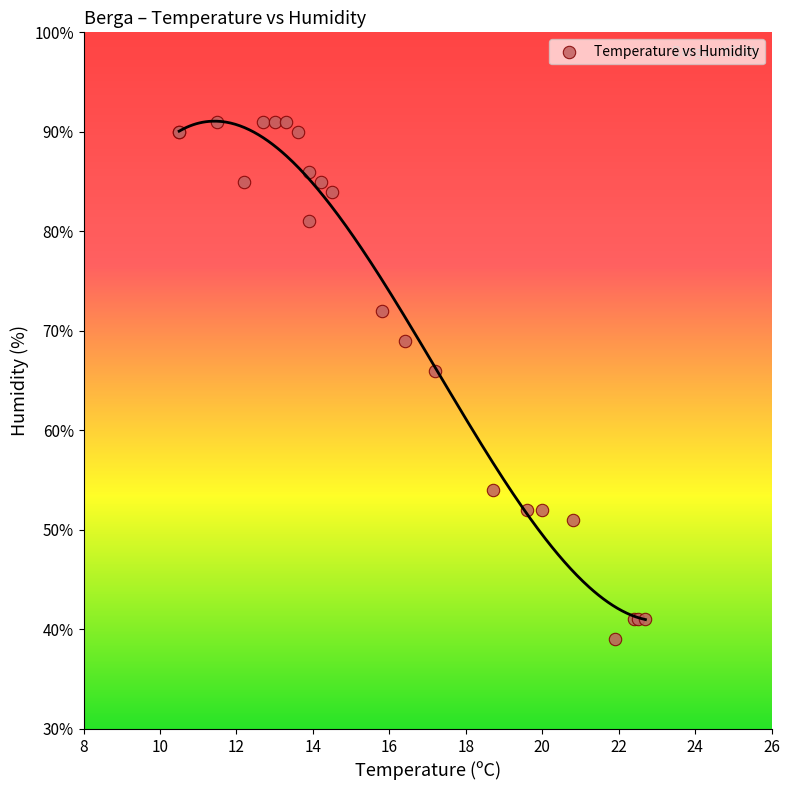

What Y value in the scatter plot is closest to 65?

66